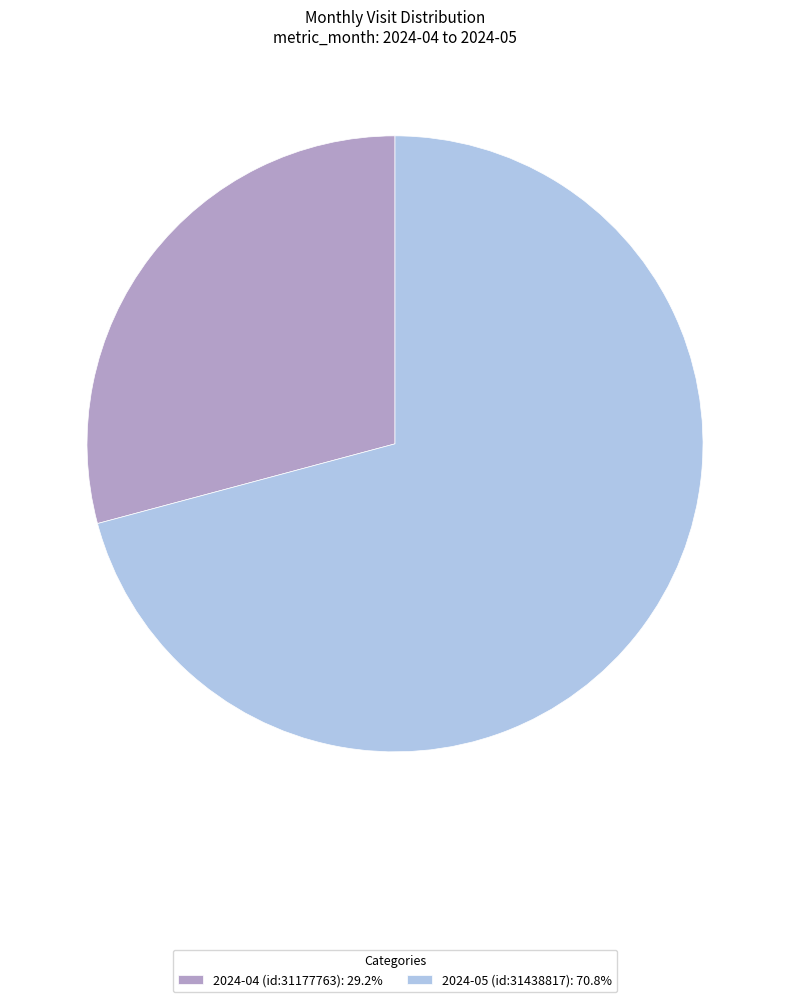

Which category has the biggest portion of the pie?

2024-05 (id:31438817)